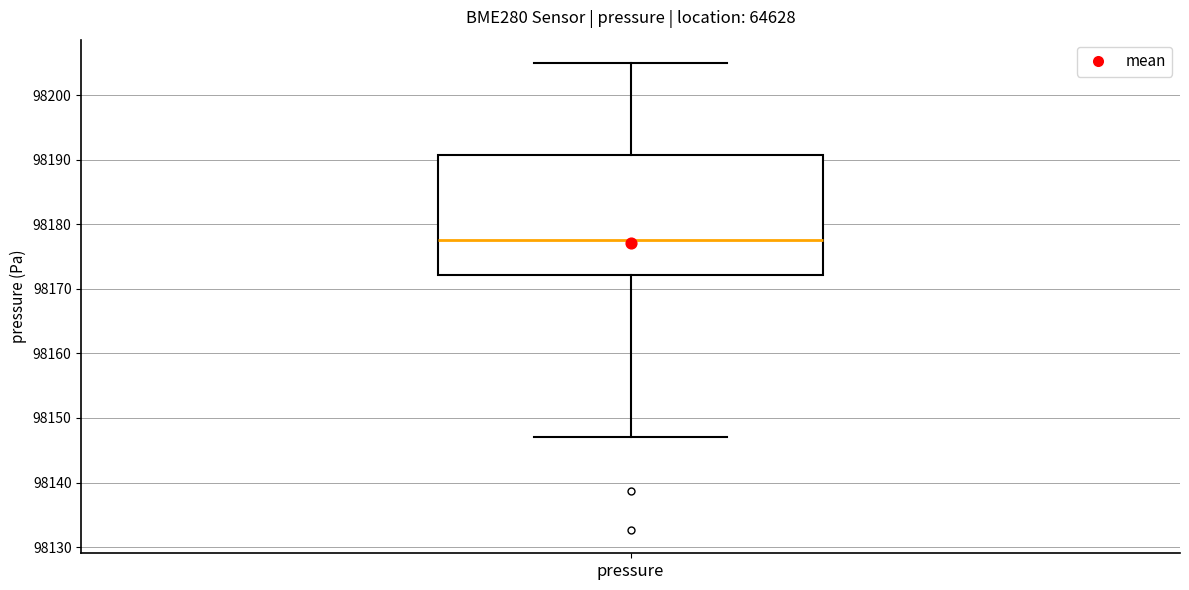

Read this box plot against the y-axis: the position of the median line, the range covered by the box, and the ends of both whiskers. The values are not printed on the chart, so give them approximately, as read against the axis.

median 98178, box 98172 to 98191, whiskers 98147 to 98205